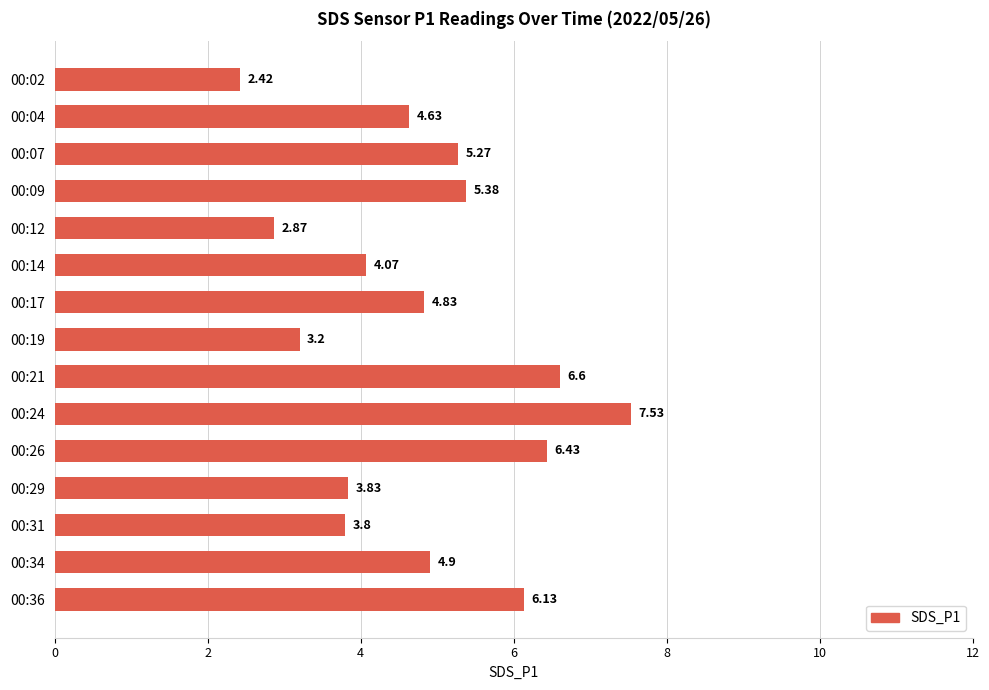

Rank the categories by value from highest to lowest.

00:24, 00:21, 00:26, 00:36, 00:09, 00:07, 00:34, 00:17, 00:04, 00:14, 00:29, 00:31, 00:19, 00:12, 00:02